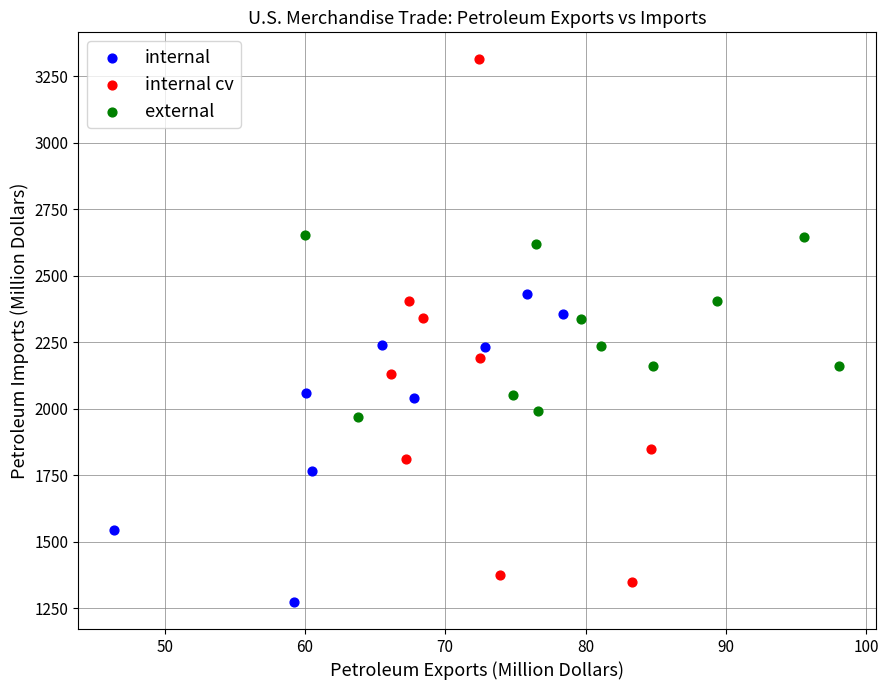

What are all the series names shown in the legend?

internal, internal cv, external